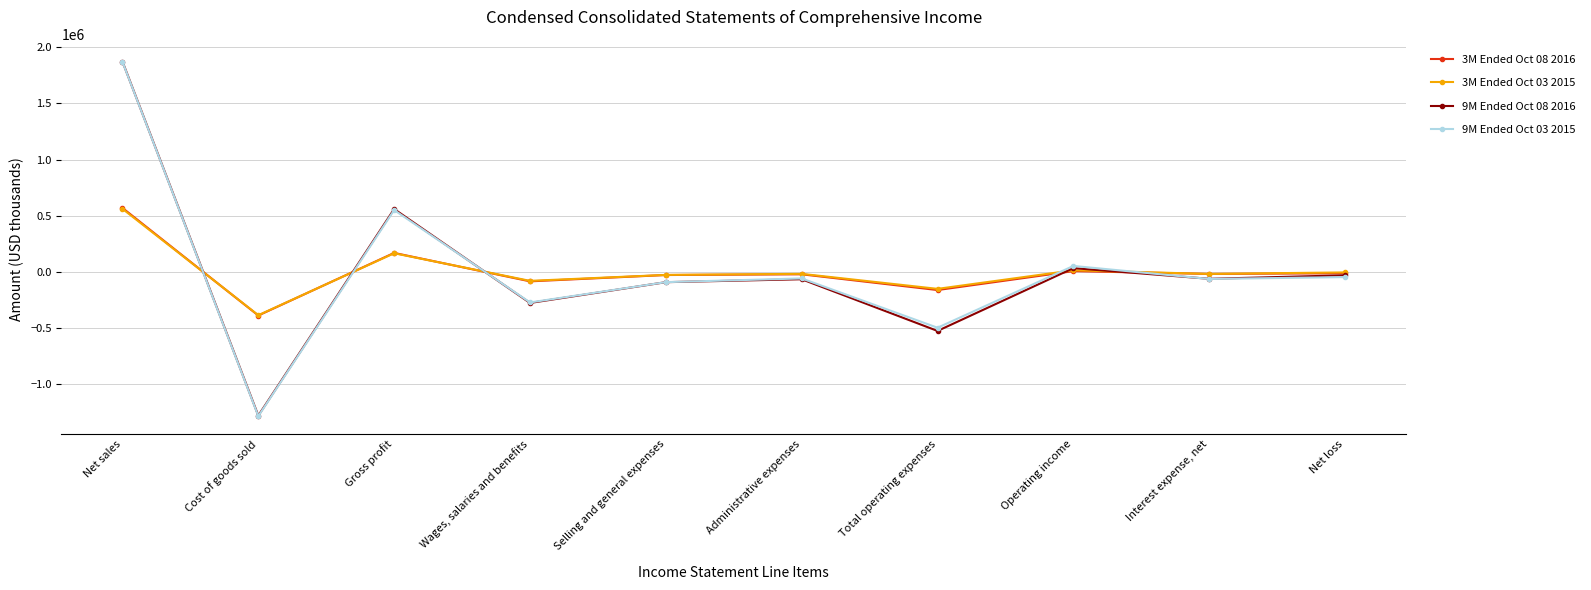

Is the value of 9M Ended Oct 03 2015 at Administrative expenses greater than the value of 3M Ended Oct 03 2015 at Total operating expenses?

Yes